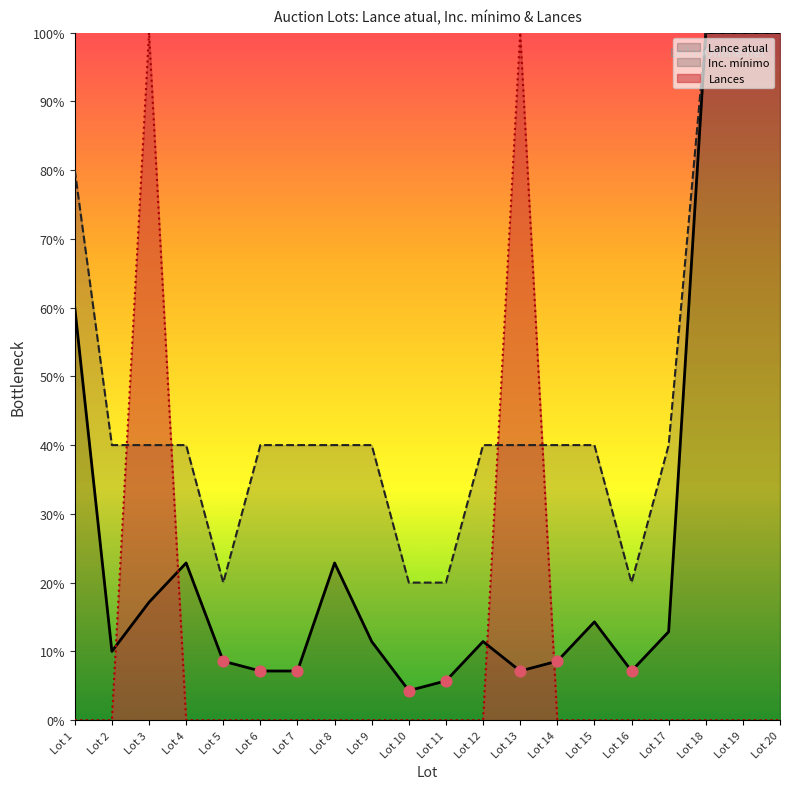

At how many categories does at least one series exceed 1?

20